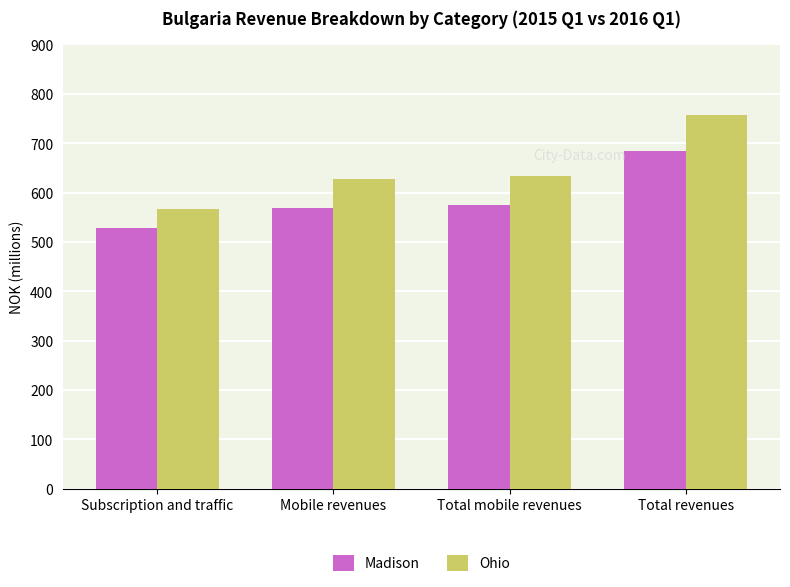

What is the approximate value of Madison at Total revenues?

684.7